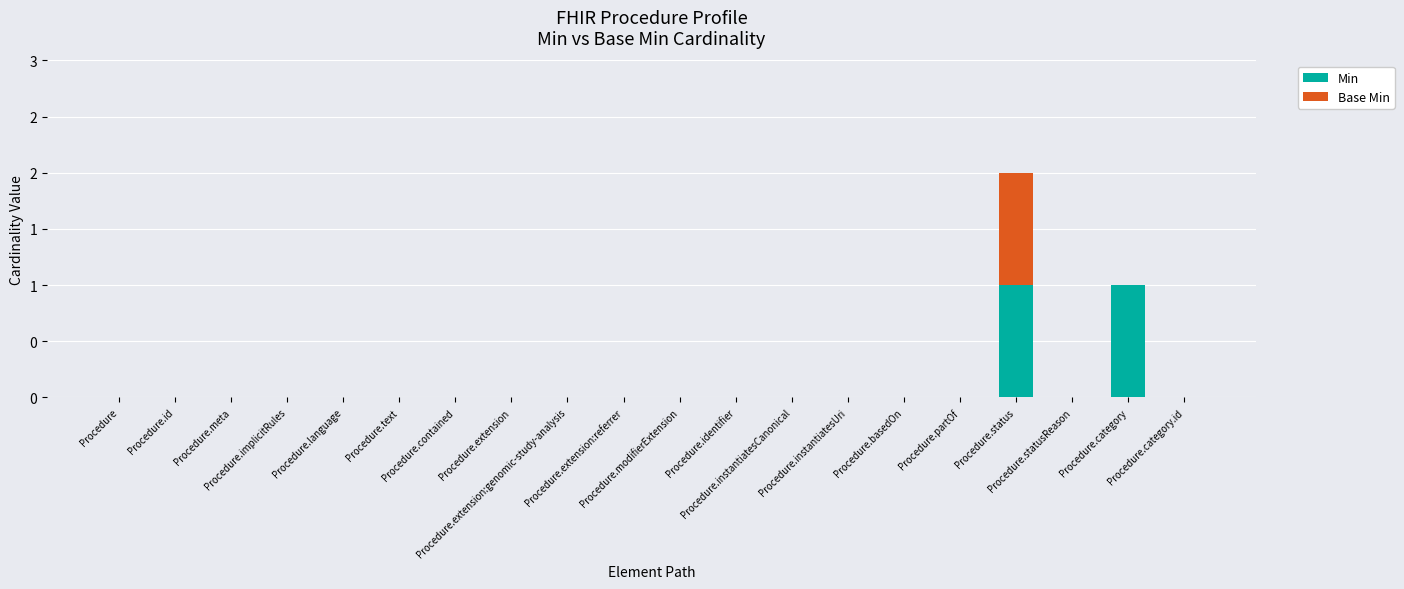

List the series in order of their overall mean, lowest first.

Base Min, Min